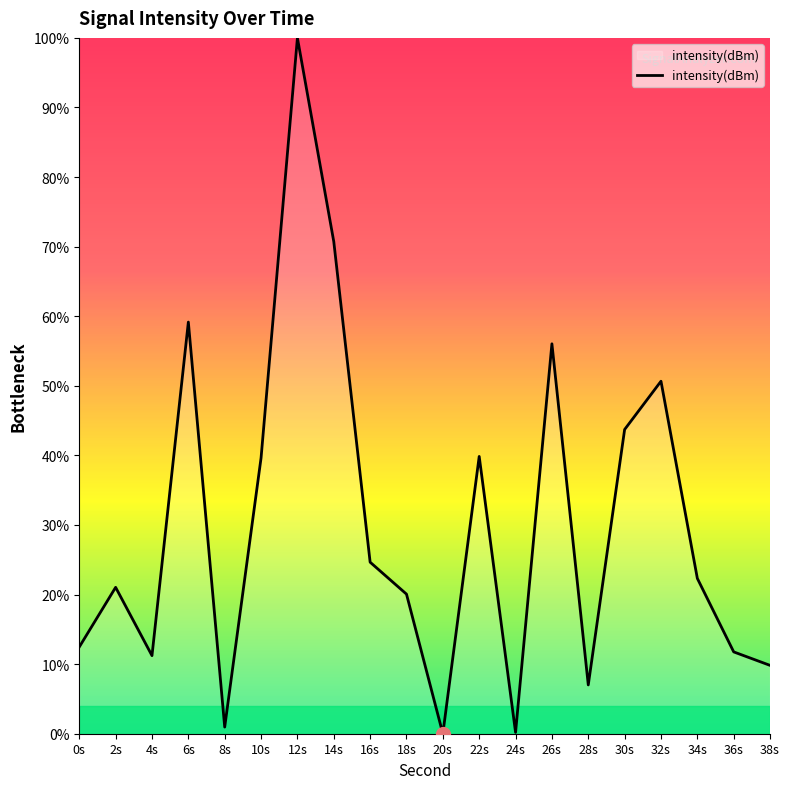

Count the number of values greater than 22.

10